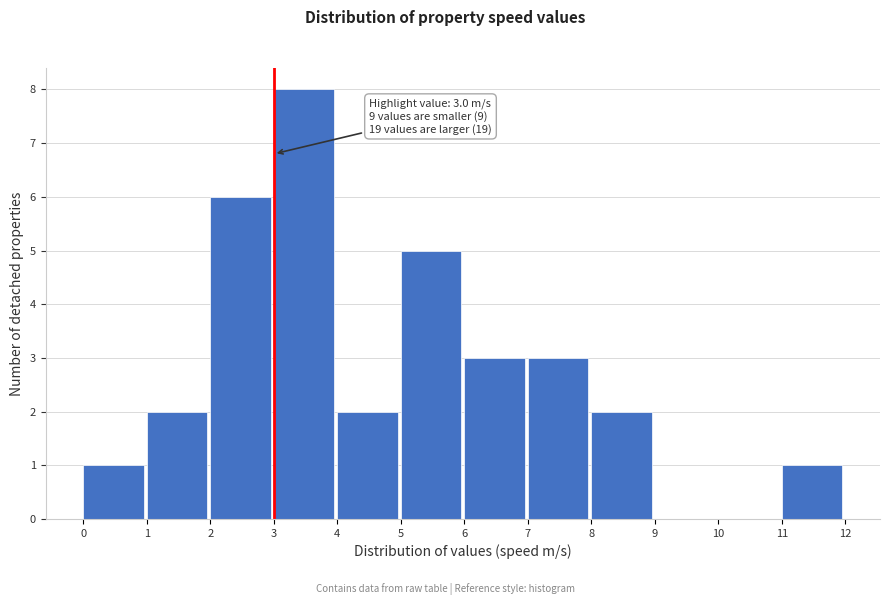

Which range on the x-axis has the tallest bar?

3 to 4